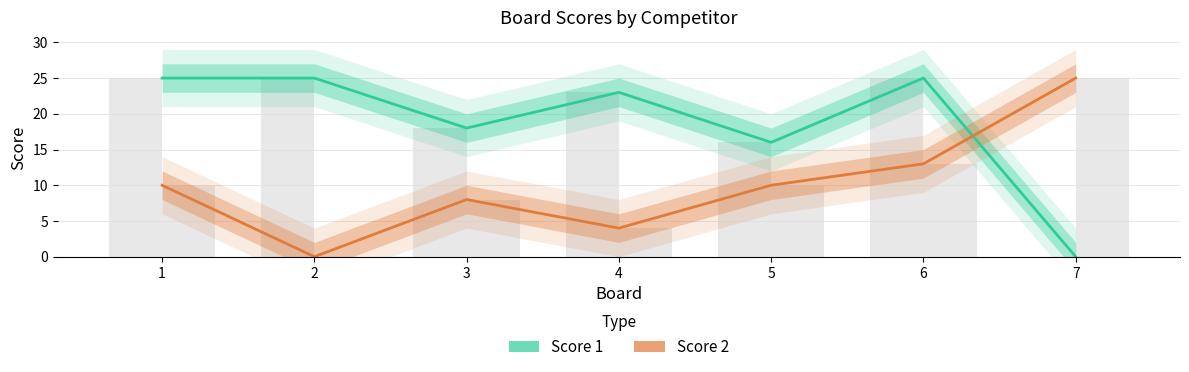

What is the difference between the highest and lowest values at 4?

19